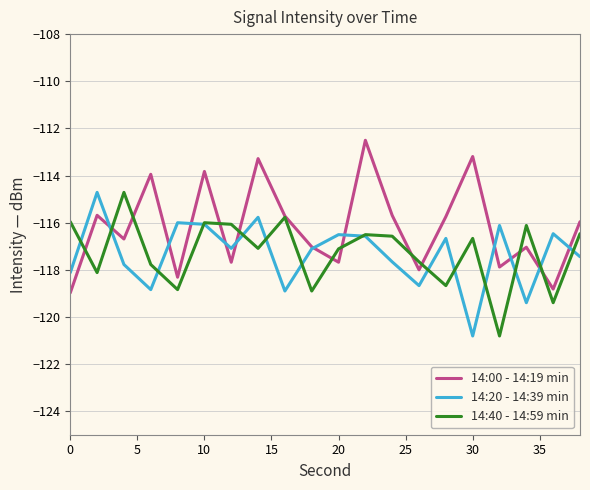

What is the minimum value shown in the chart?

-120.8